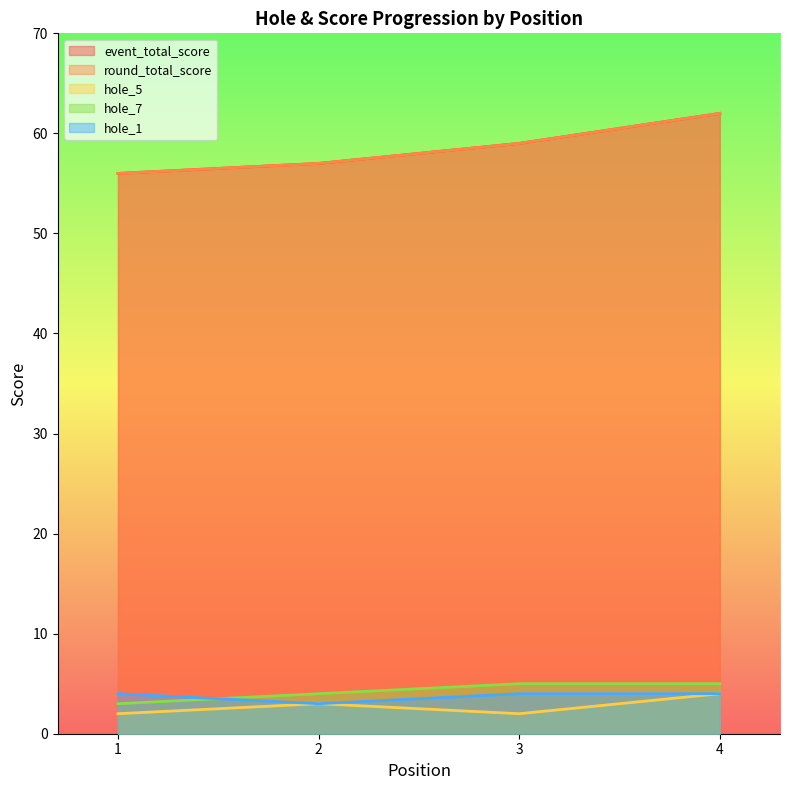

The hole_1 series shows 4 at 4. True or false?

True